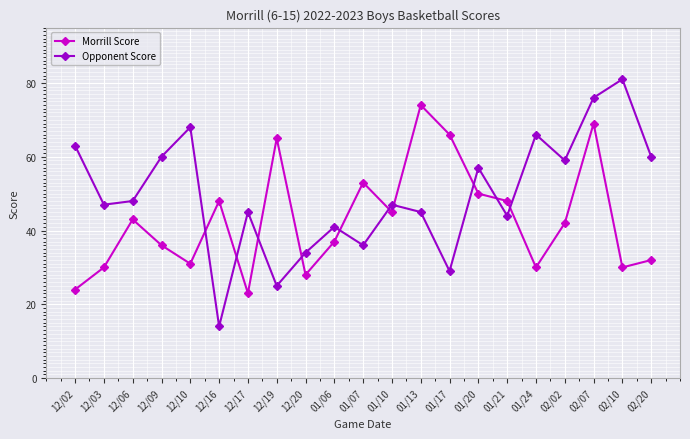

At 12/17, list the series in order from smallest to largest.

Morrill Score, Opponent Score